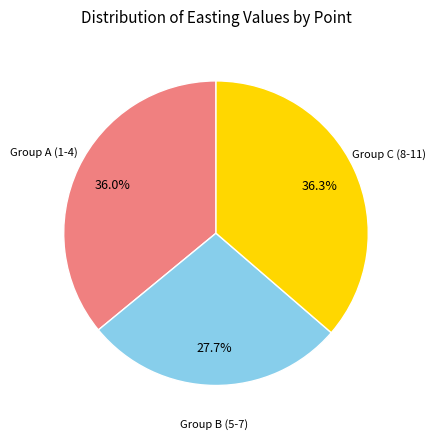

To the nearest percent, what is the difference between the largest and smallest slice percentages?

9%